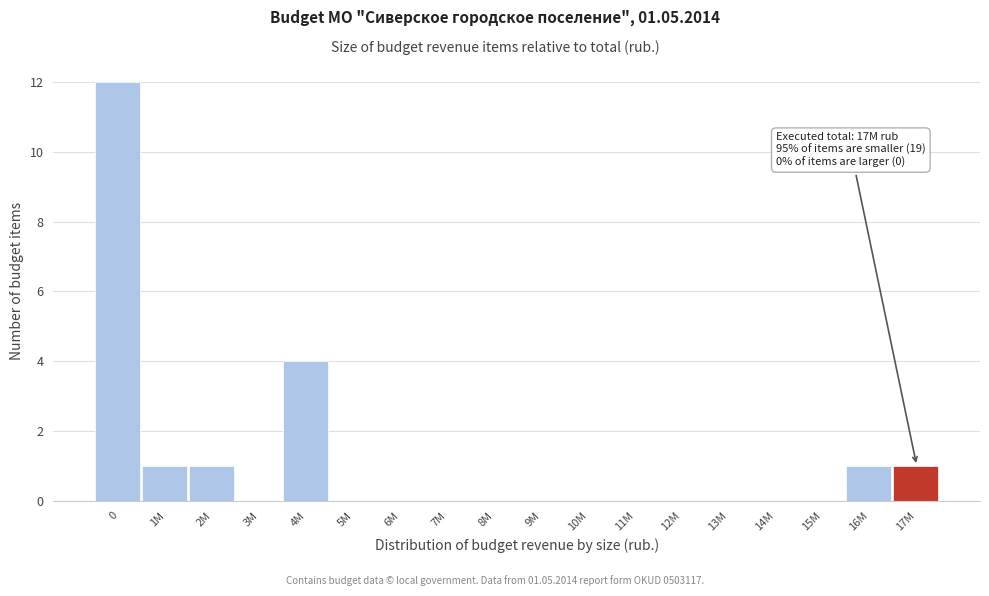

Reading left to right, what are all the values shown in this chart?

0=12	1M=1	2M=1	3M=0	4M=4	5M=0	6M=0	7M=0	8M=0	9M=0	10M=0	11M=0	12M=0	13M=0	14M=0	15M=0	16M=1	17M=1